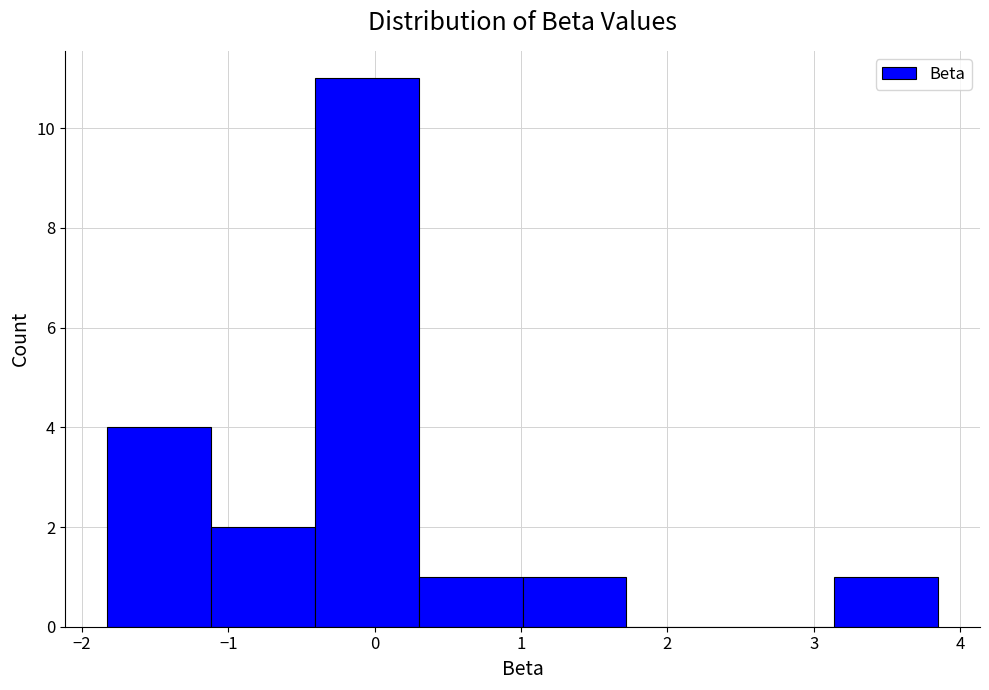

Reading left to right, transcribe this chart: for each bar, give the range it covers on the x-axis and its height. Neither the bar edges nor the heights are printed on the chart, so give them approximately, as read against the axes.

-1.8 to -1.1: 4
-1.1 to -0.4: 2
-0.4 to 0.3: 11
0.3 to 1.0: 1
1.0 to 1.7: 1
1.7 to 2.4: 0
2.4 to 3.1: 0
3.1 to 3.9: 1